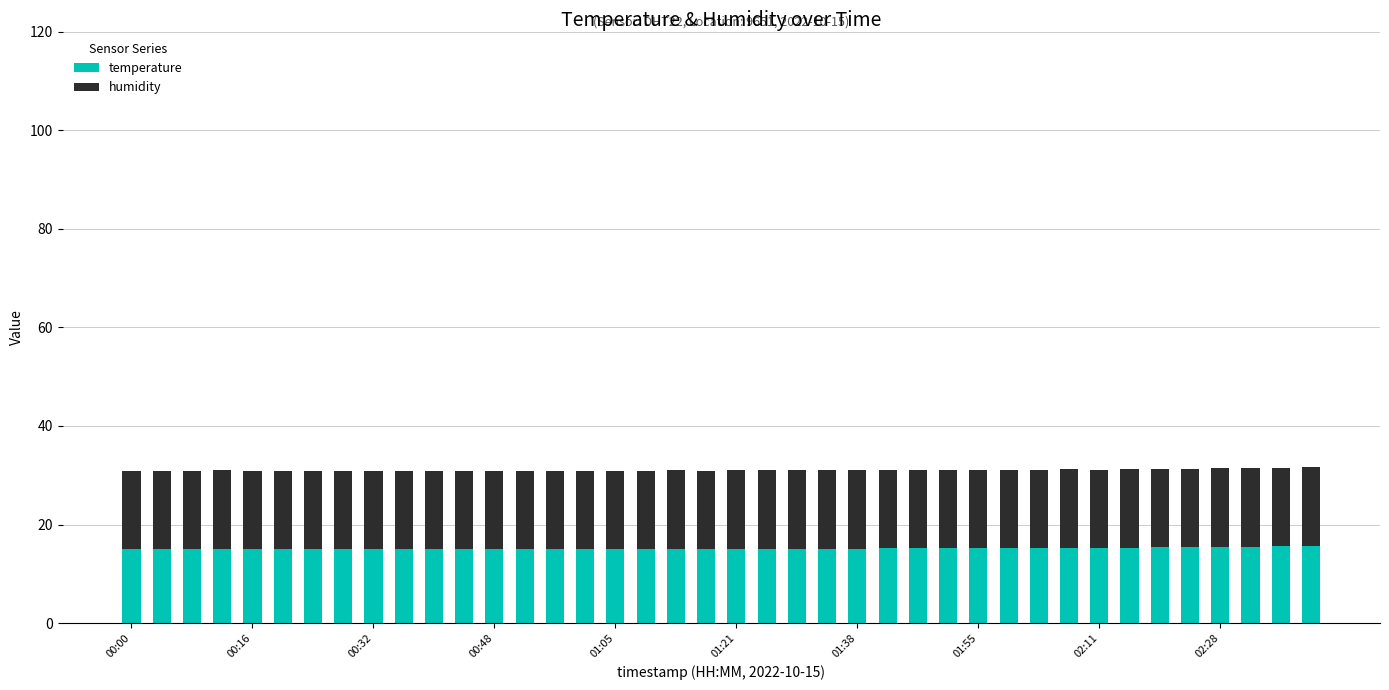

What is the sum of all temperature values?

605.8